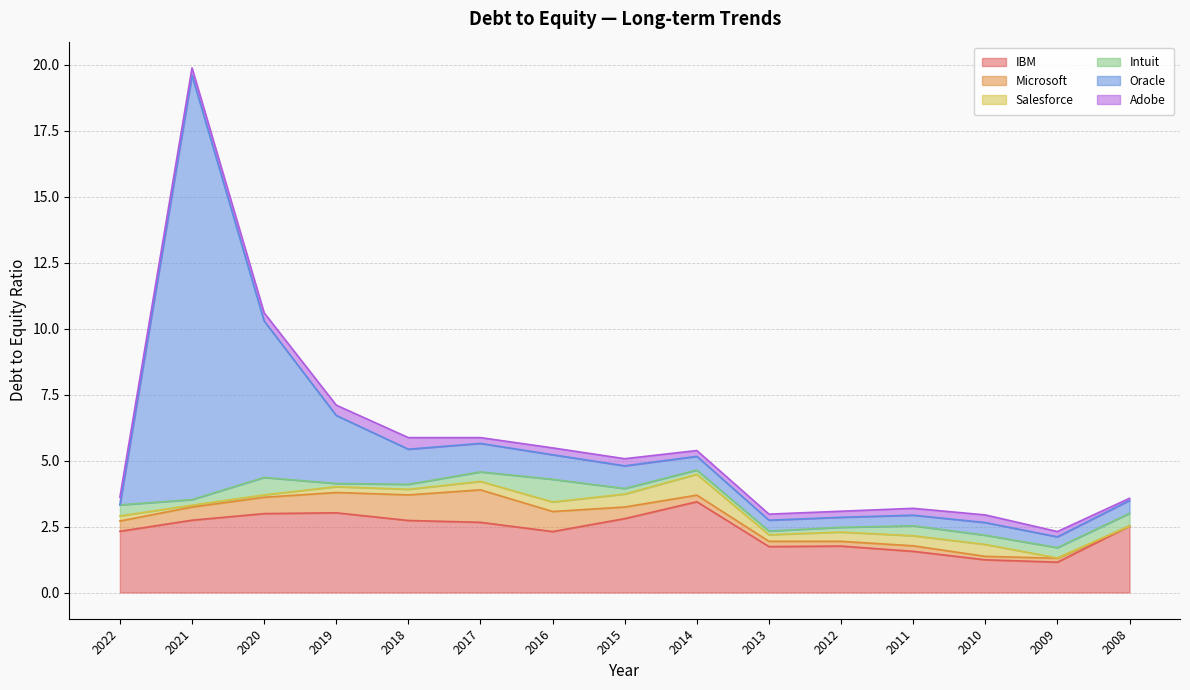

True or false: Microsoft has more than 1 points higher than both neighbors.

True